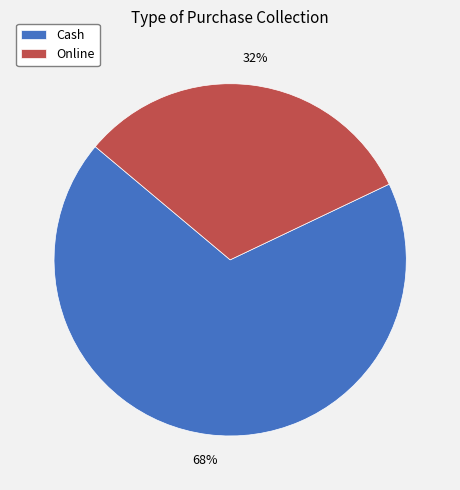

To the nearest percent, what is the difference between the largest and smallest slice percentages?

36%